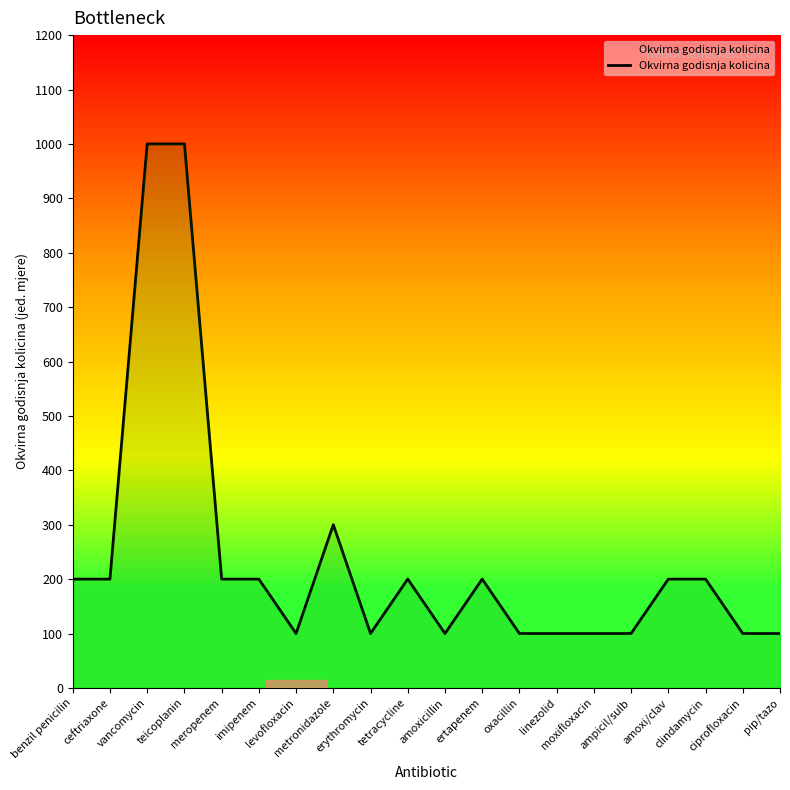

What value does the data have at metronidazole?

300